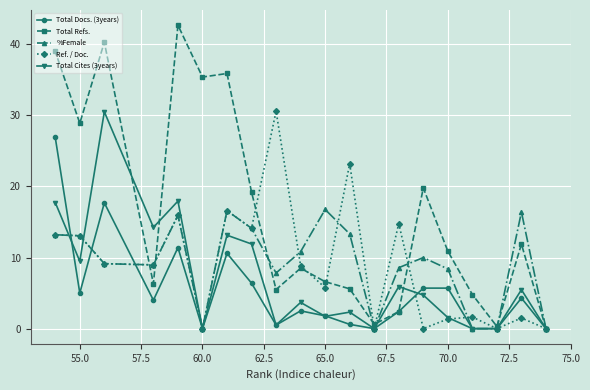

True or false: %Female has a value of -10.3 at 60.0.

False